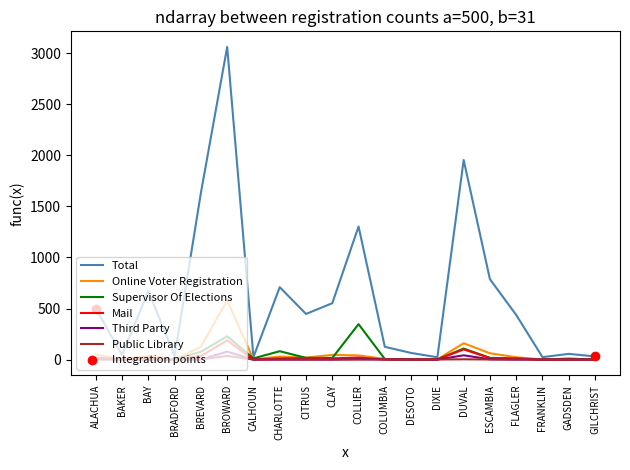

Between DESOTO and FLAGLER, which series saw the biggest shift?

Total